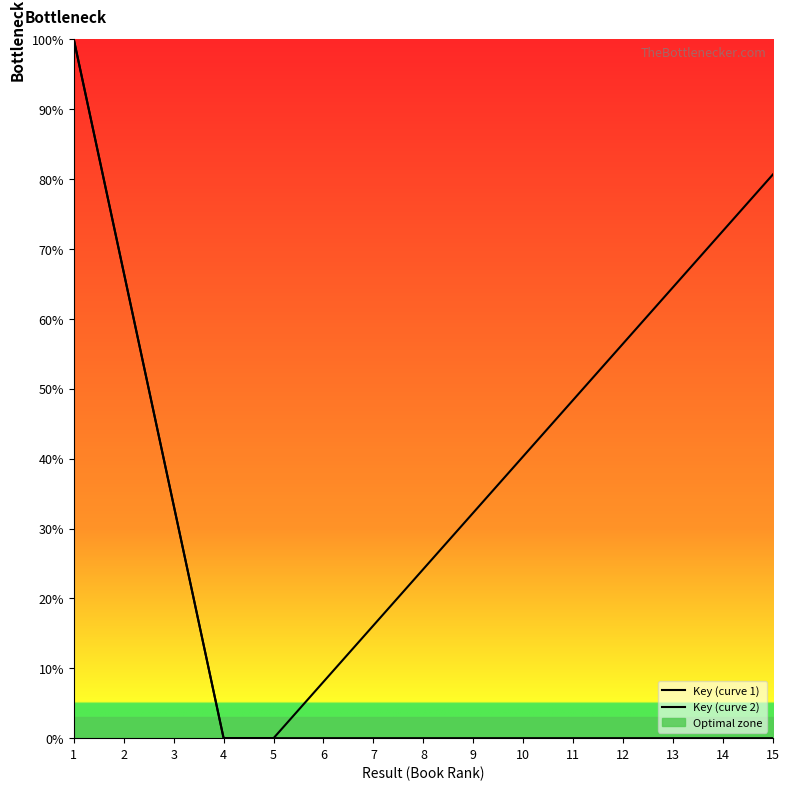

Which series ends up on top after the final intersection of Key (curve 2) and Key (curve 1)?

Key (curve 1)